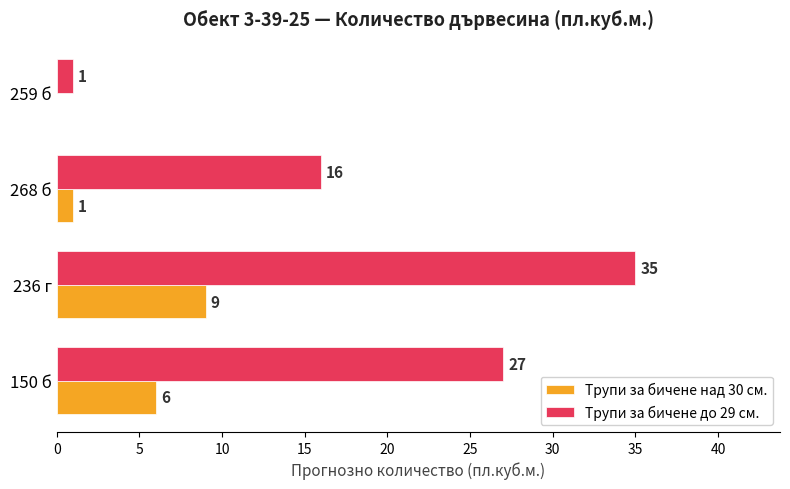

Read the Трупи за бичене над 30 см. value at 236 г.

9